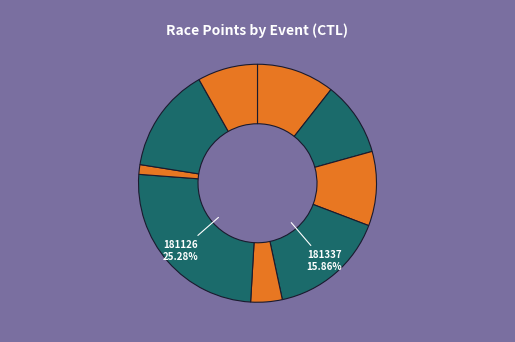

How many slices are in this pie chart?

9